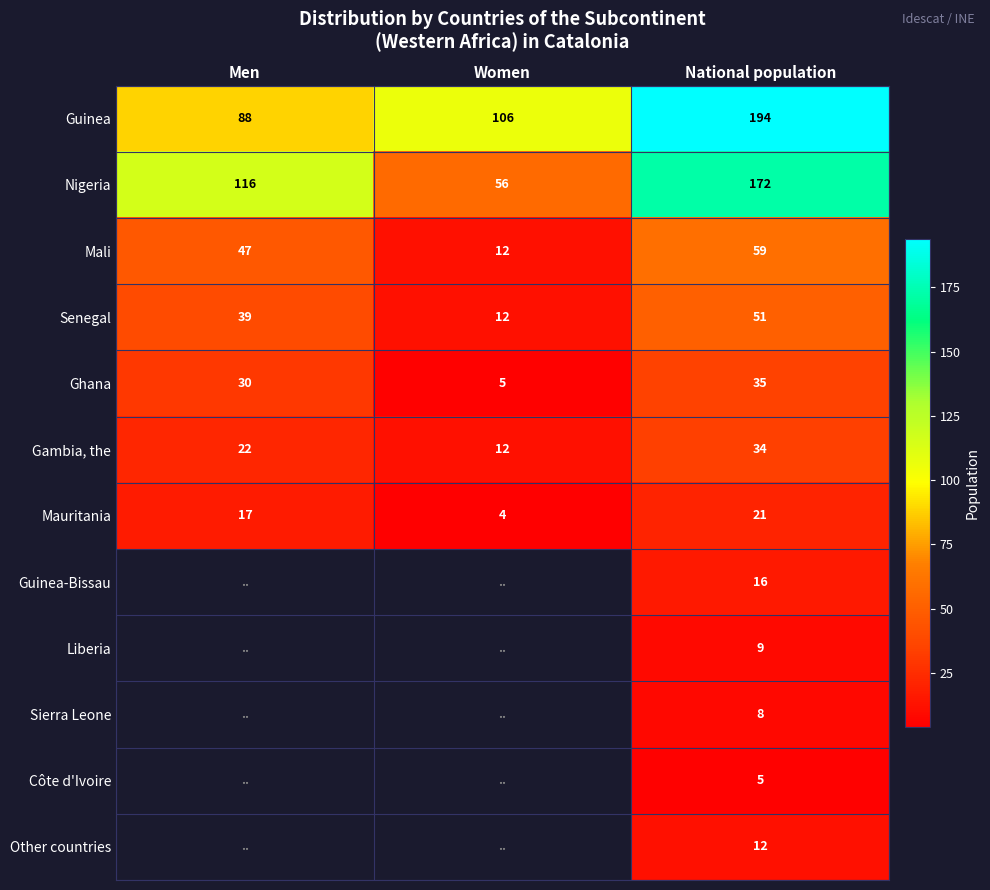

What is the sum of all Nigeria values?

344